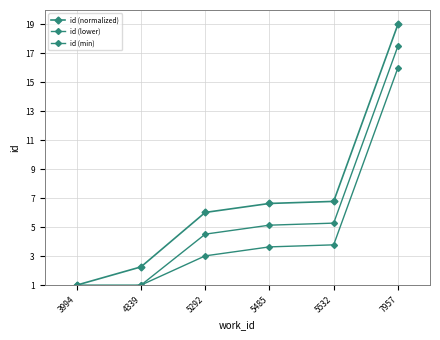

What are all the series names shown in the legend?

id (normalized), id (lower), id (min)